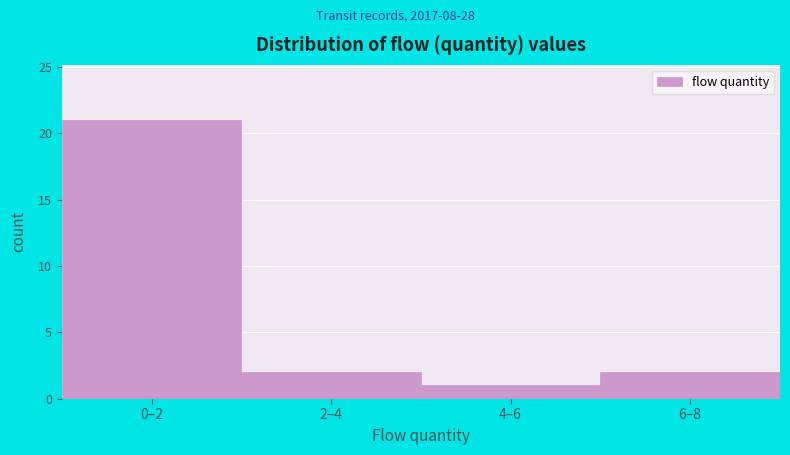

Reading left to right, list all the values displayed in this chart.

21	2	1	2